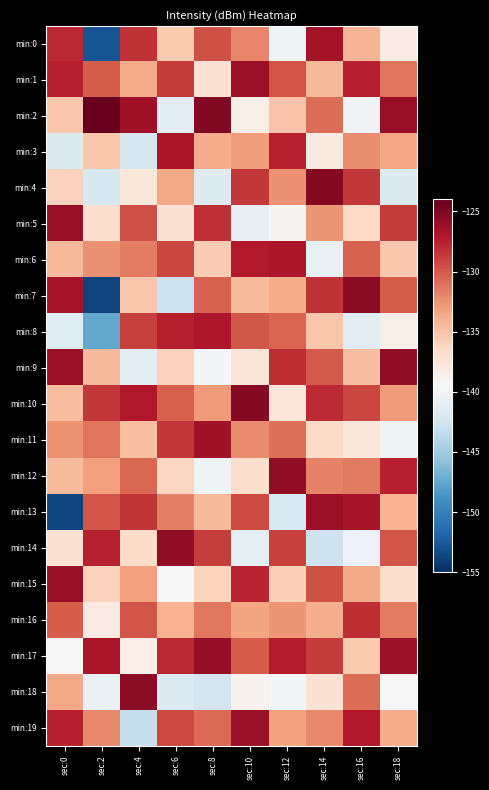

Between sec:2 and sec:16, which series saw the biggest shift?

min:7